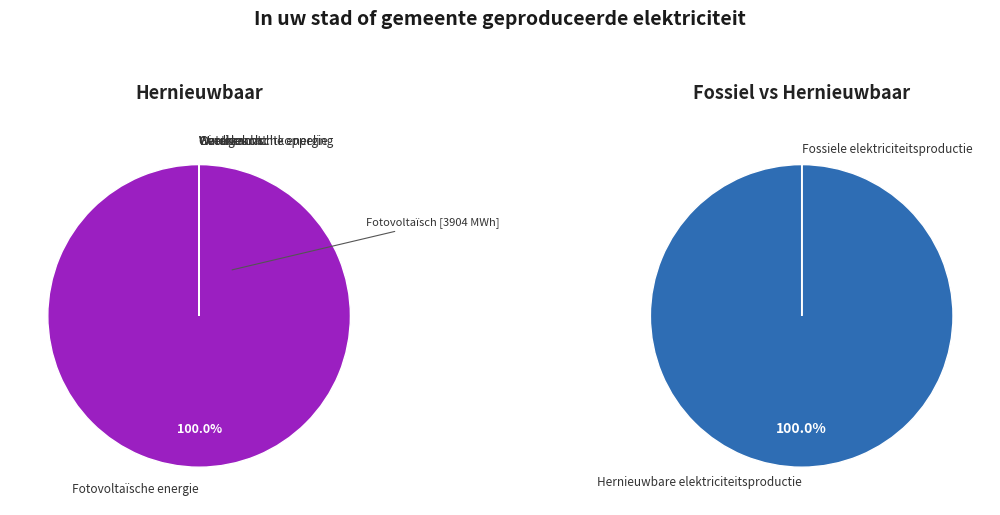

To the nearest percent, what is the difference between the Windkracht and Fotovoltaïsche energie slice percentages?

100%